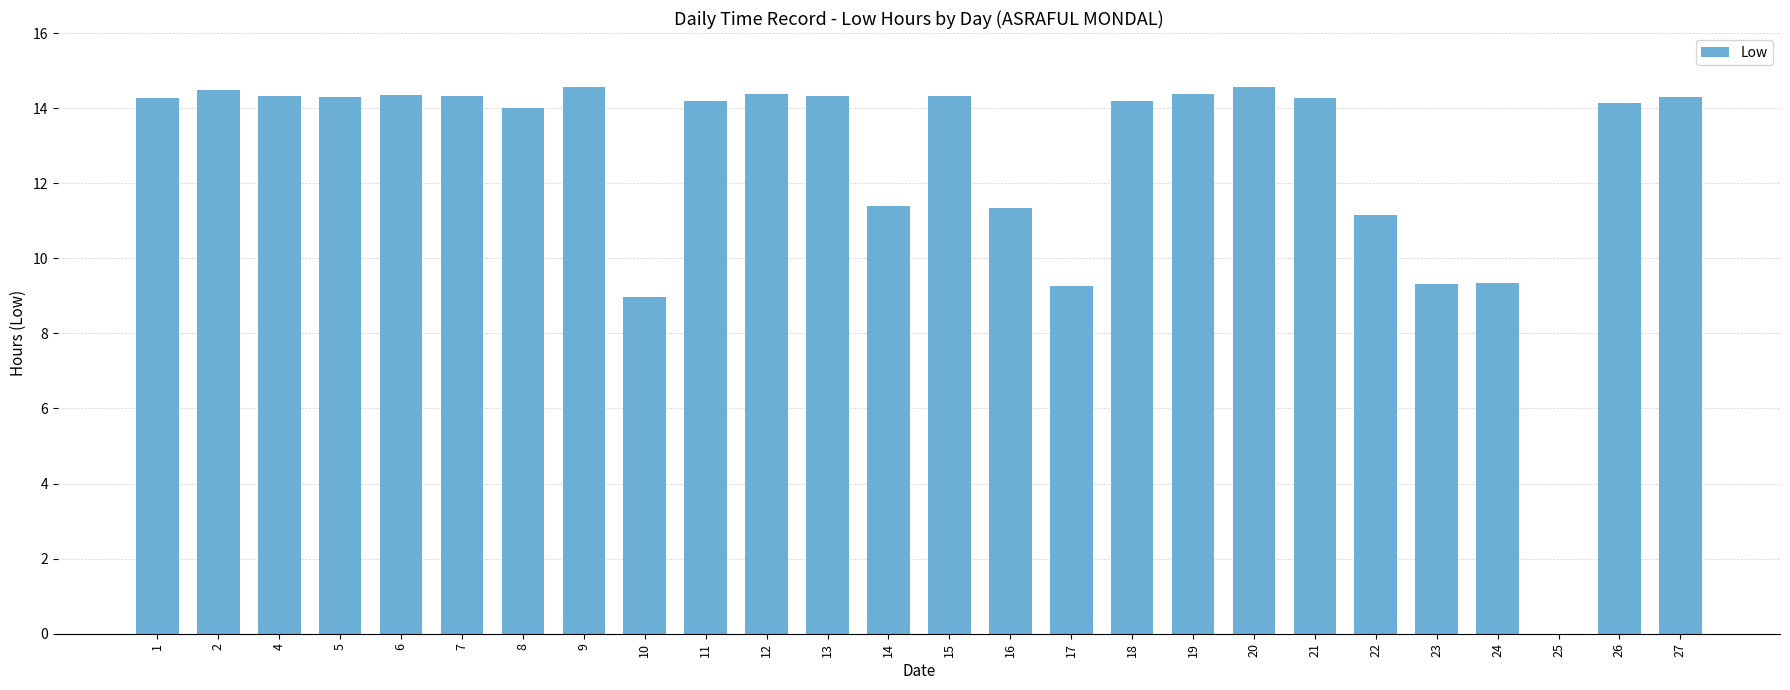

At which label is the value closest to 7?

10